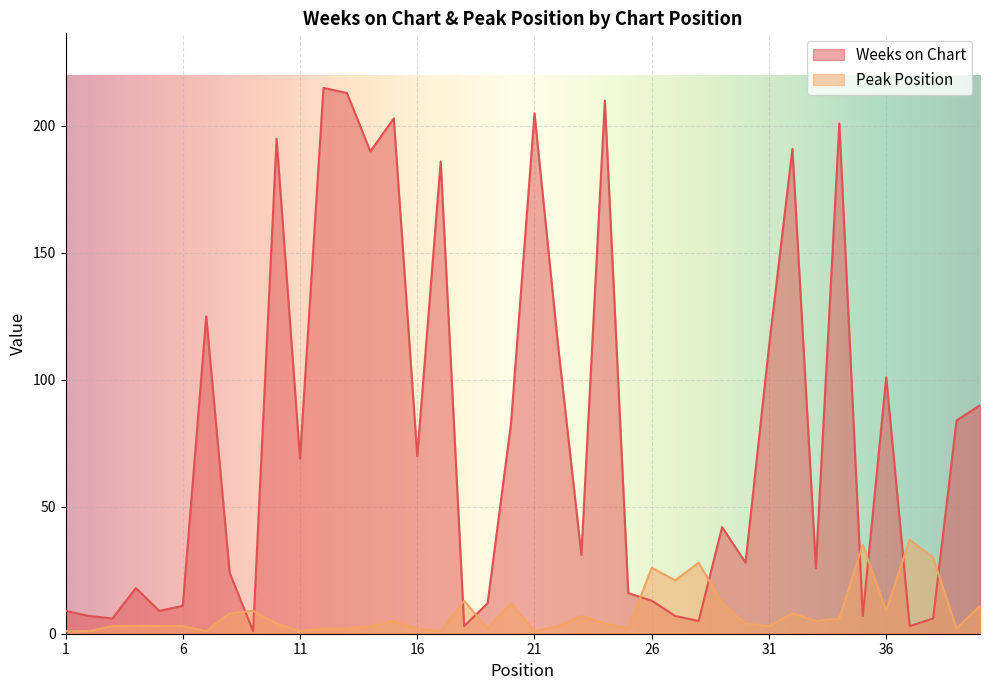

The value of Weeks on Chart at 6 is 11. True or false?

True